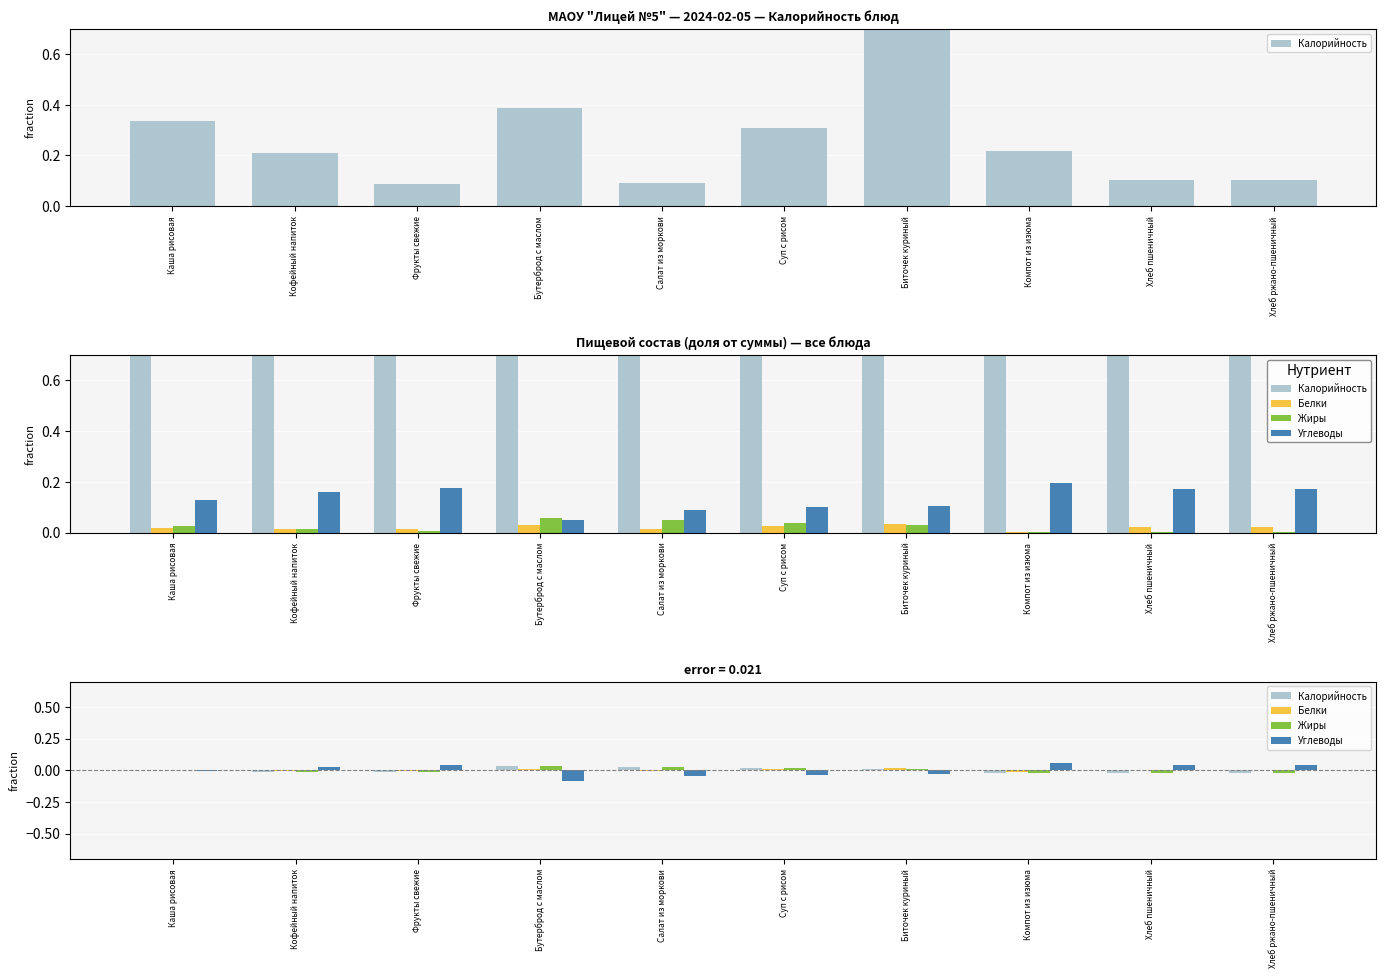

Which series has the widest spread of values?

Углеводы